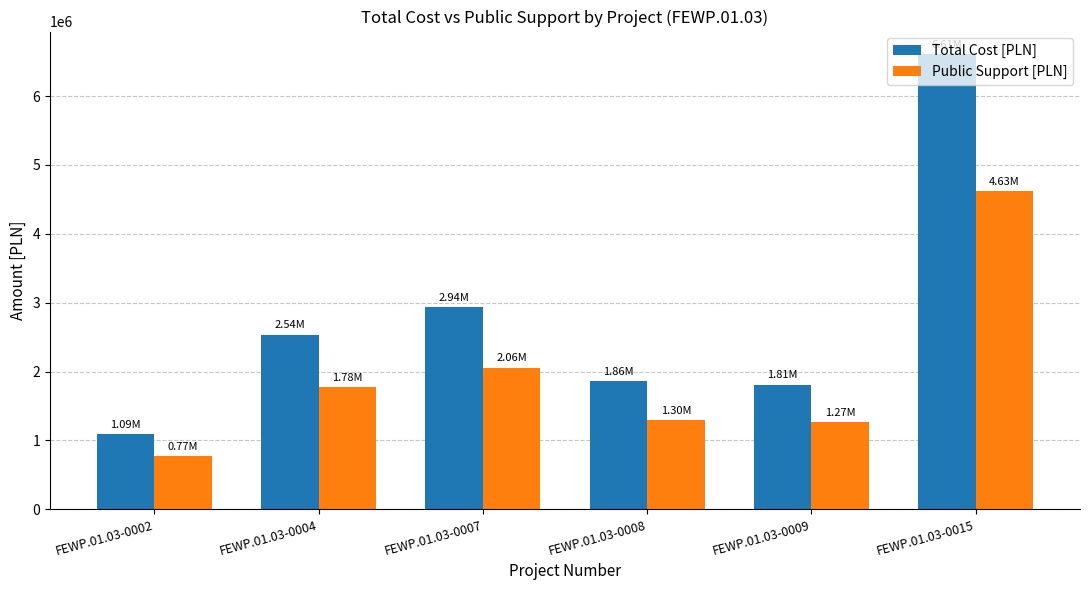

How many values in the Total Cost [PLN] series exceed 2536836?

3